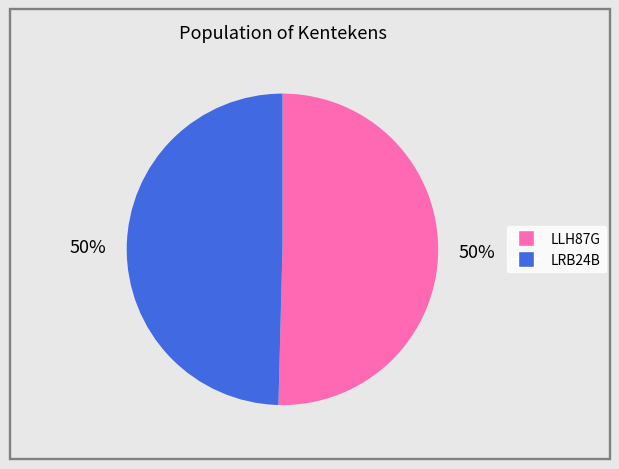

Approximately how many times larger is the value at LRB24B compared to LLH87G?

1.0